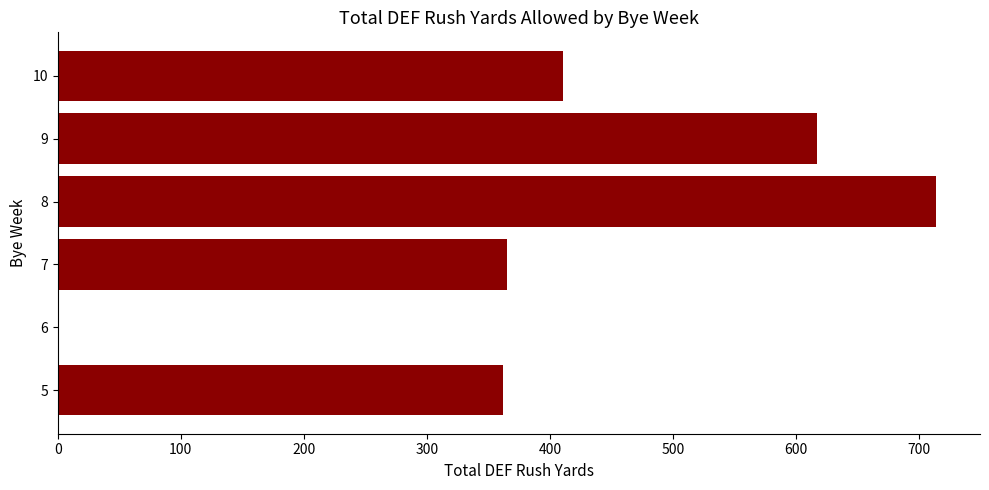

Read the value at 8.

714